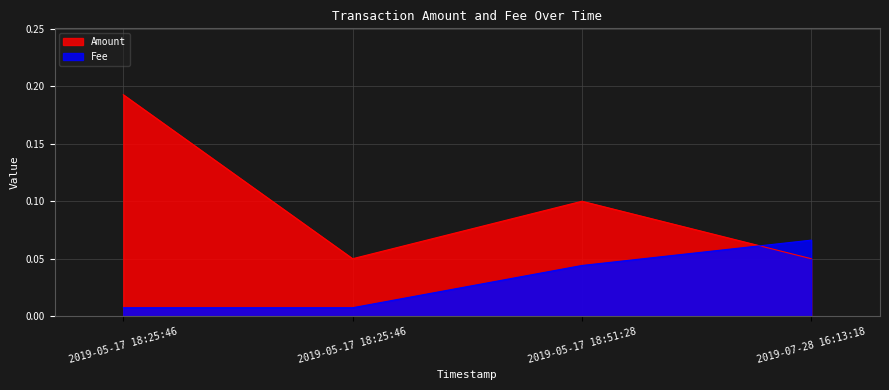

List the series in order of their peak value, lowest first.

Fee, Amount